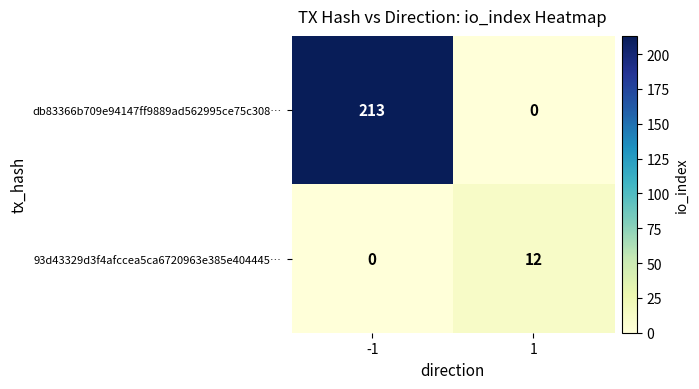

Which series has the largest range (max minus min)?

db83366b709e94147ff9889ad562995ce75c308…